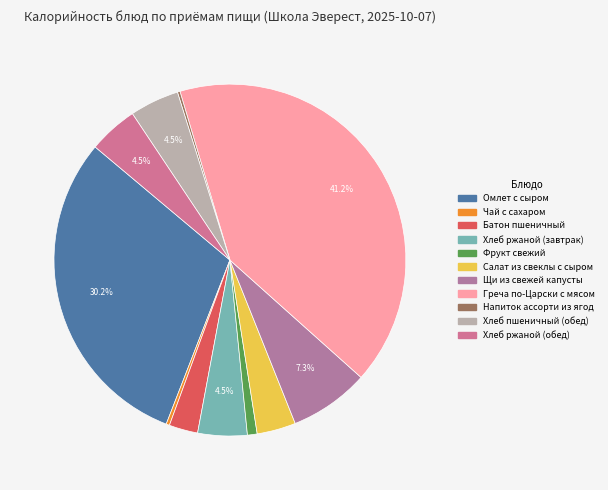

Is there a majority slice in this chart?

No